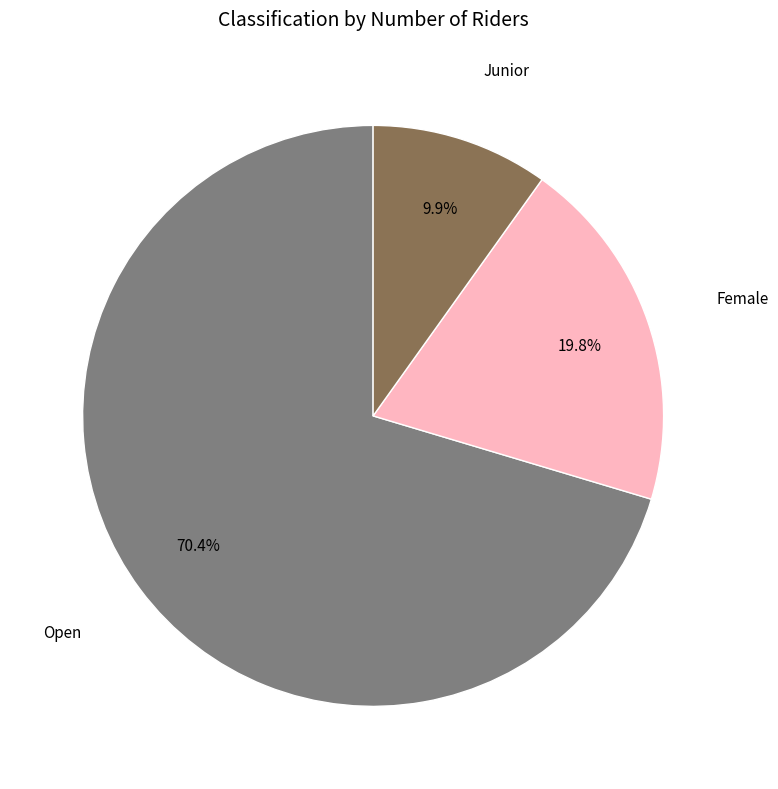

Count the number of slices in the pie.

3